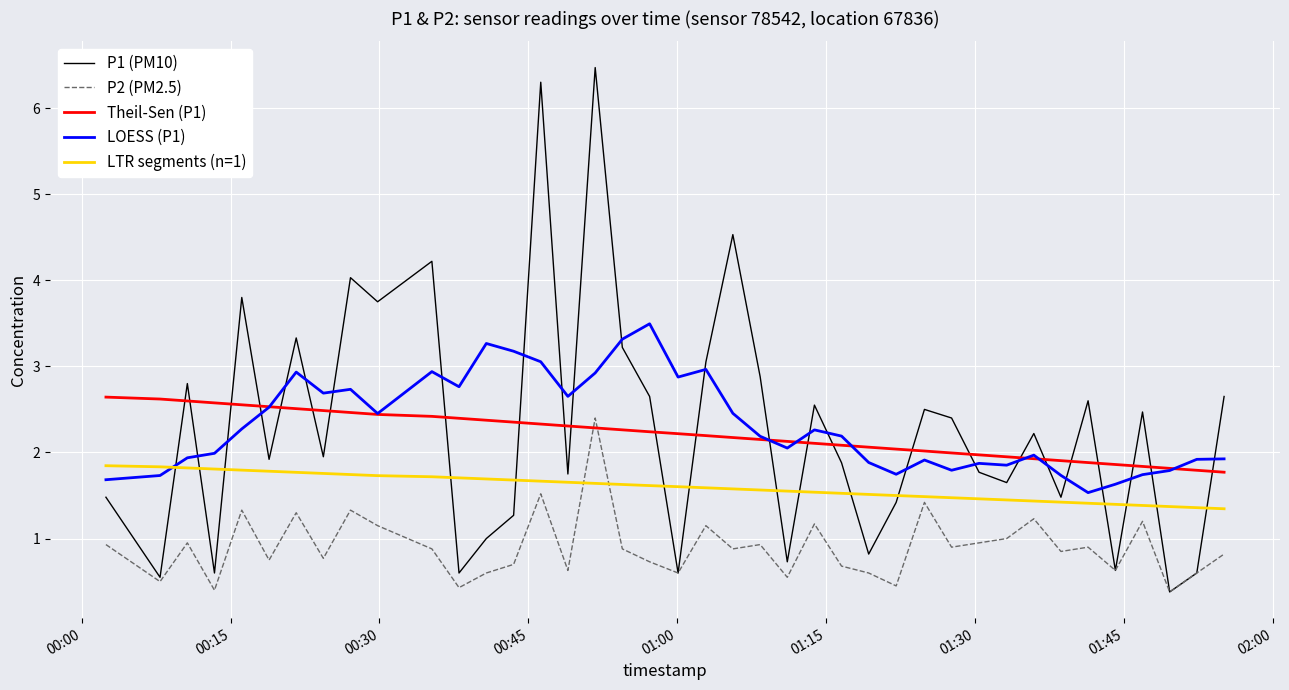

True or false: LOESS (P1) and LTR segments (n=1) intersect in this chart.

True